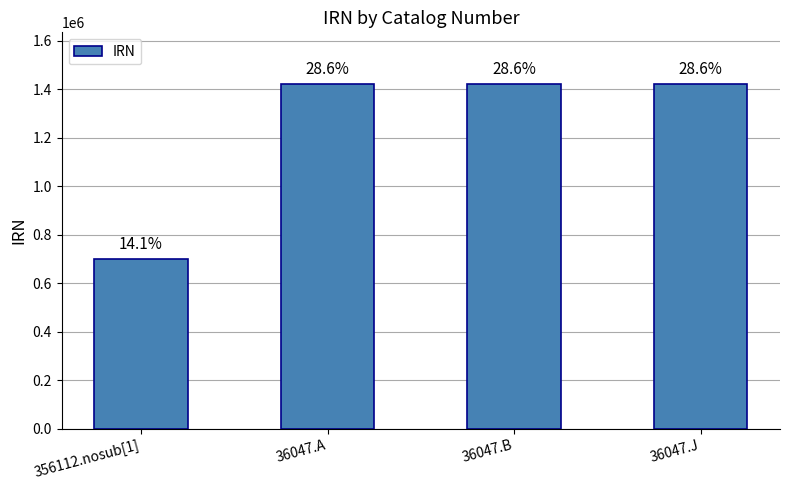

Where does the data first go above 1420705?

36047.J